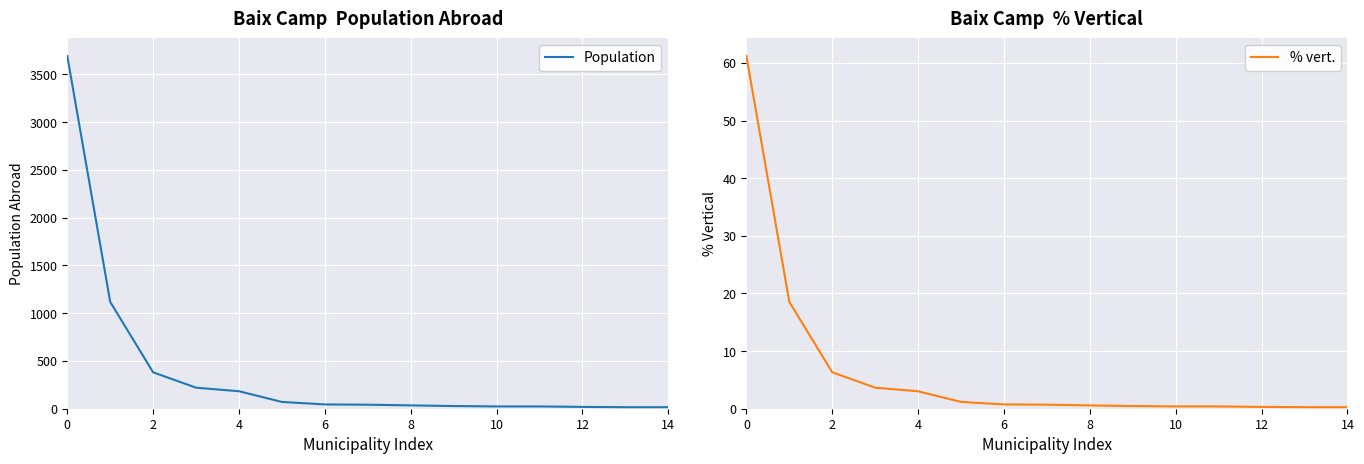

Read the Population value at 11.

24.0